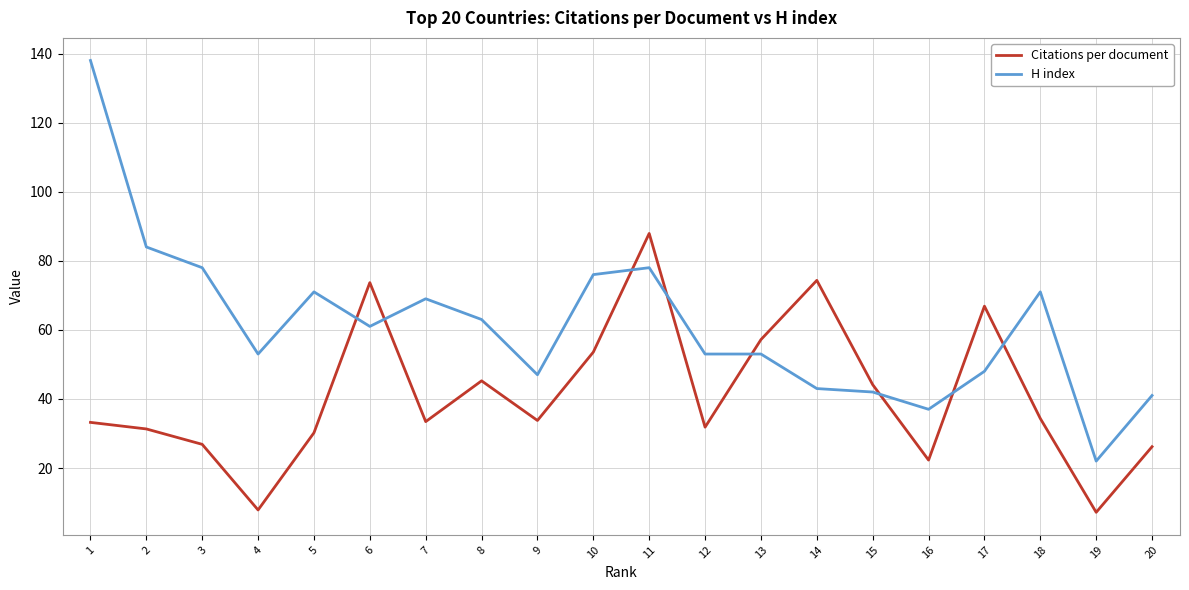

What is the difference between the H index values at 8 and 9?

16.0